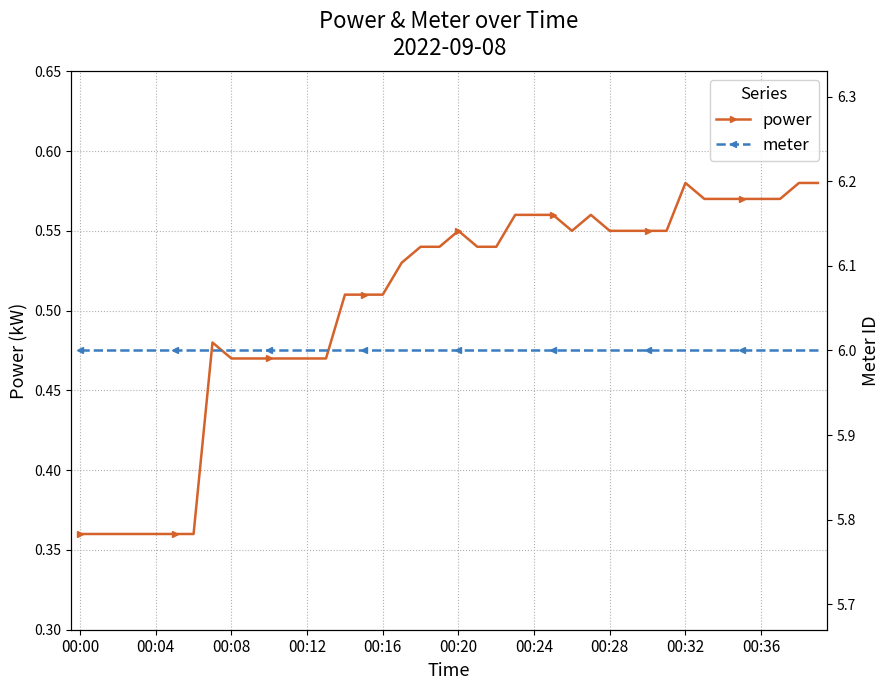

What are all the series names shown in the legend?

power, meter